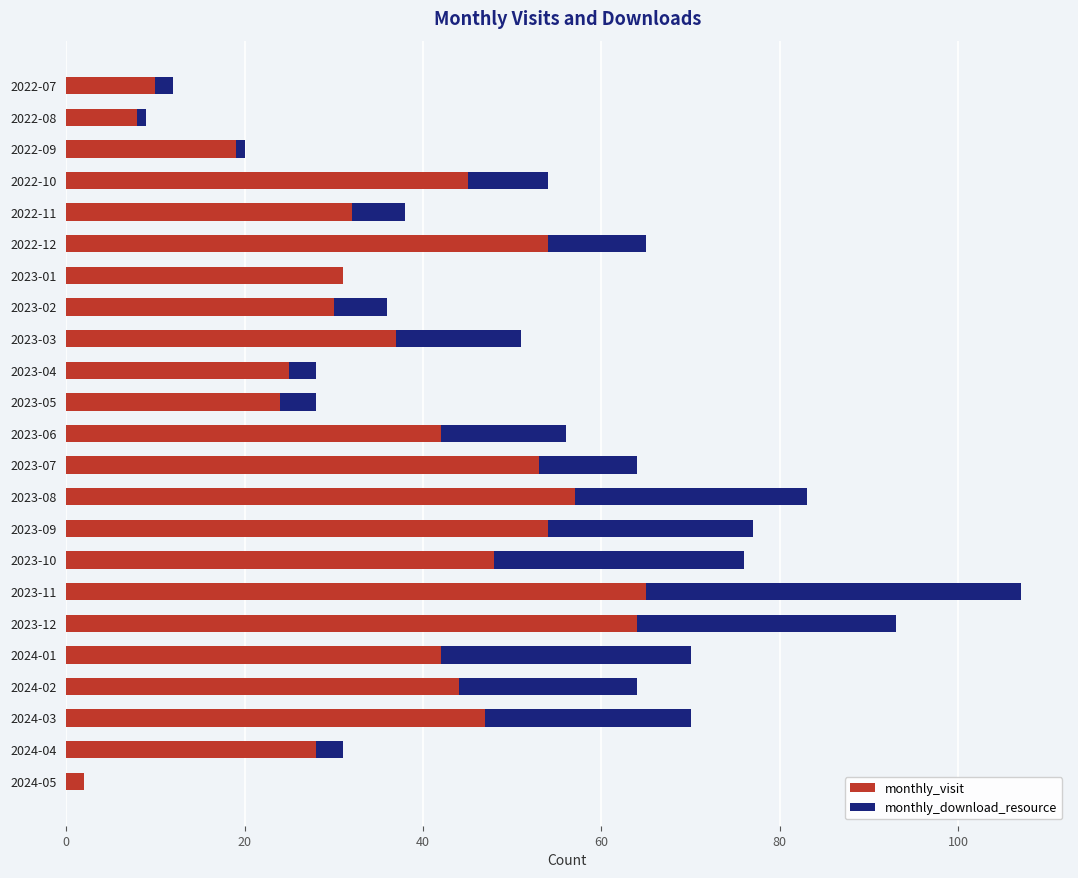

At which category is the sum across all series the highest?

2023-11